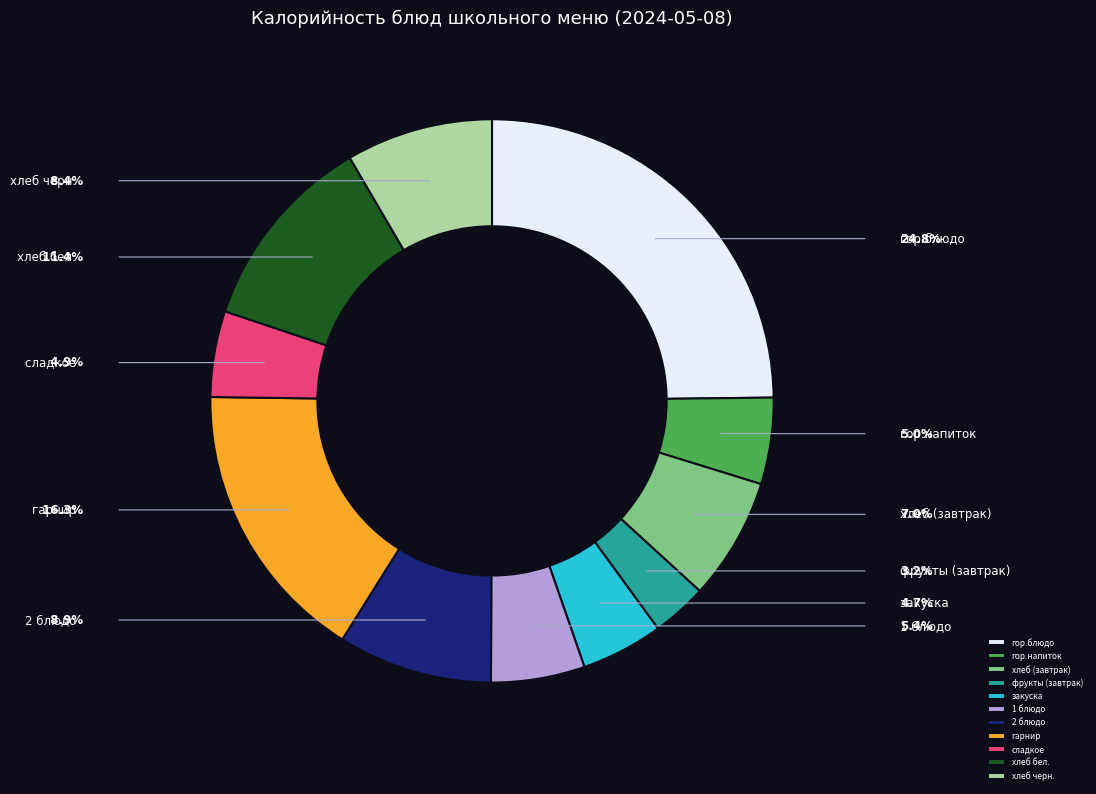

True or false: сладкое accounts for 1% of the total.

False